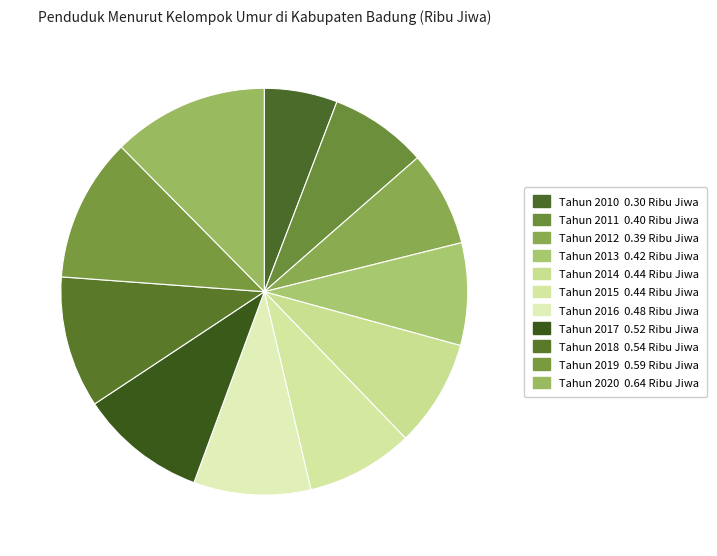

What percentage is the Tahun 2013 slice, to the nearest percent?

8%